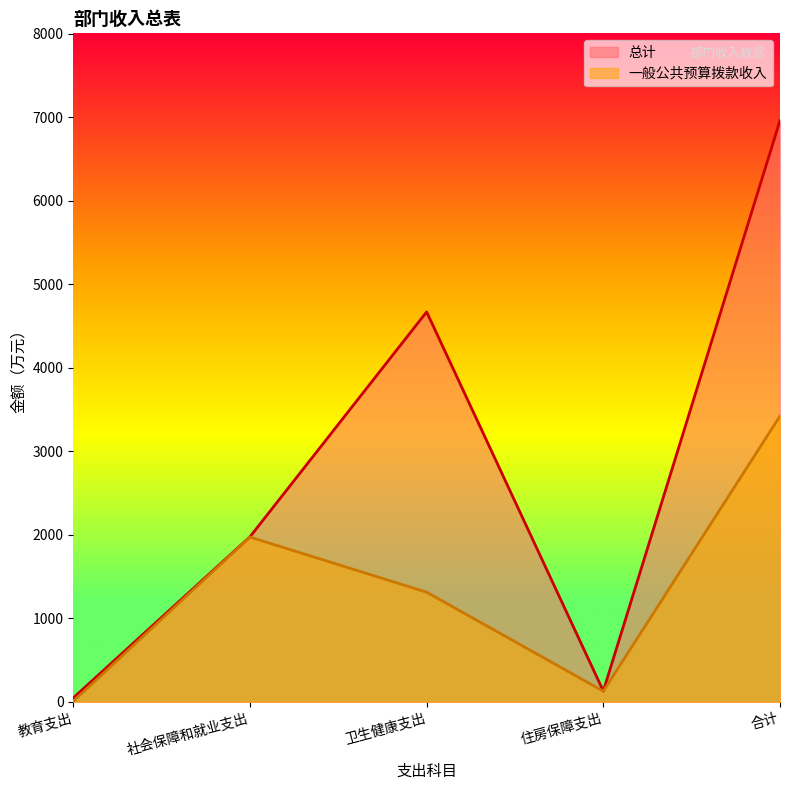

Does the chart have visible grid lines?

No